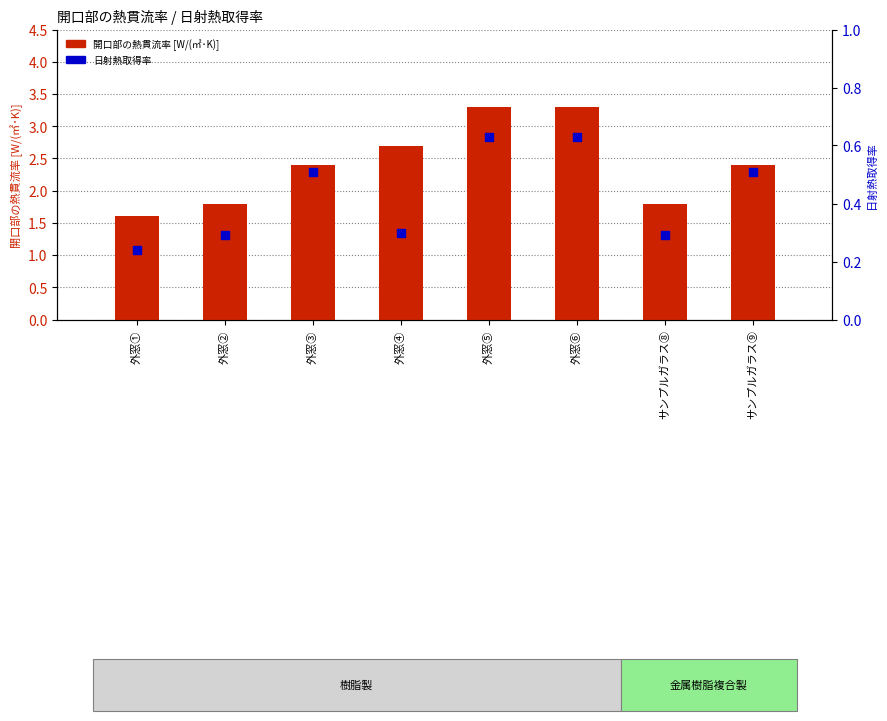

At how many categories does at least one series exceed 2?

5